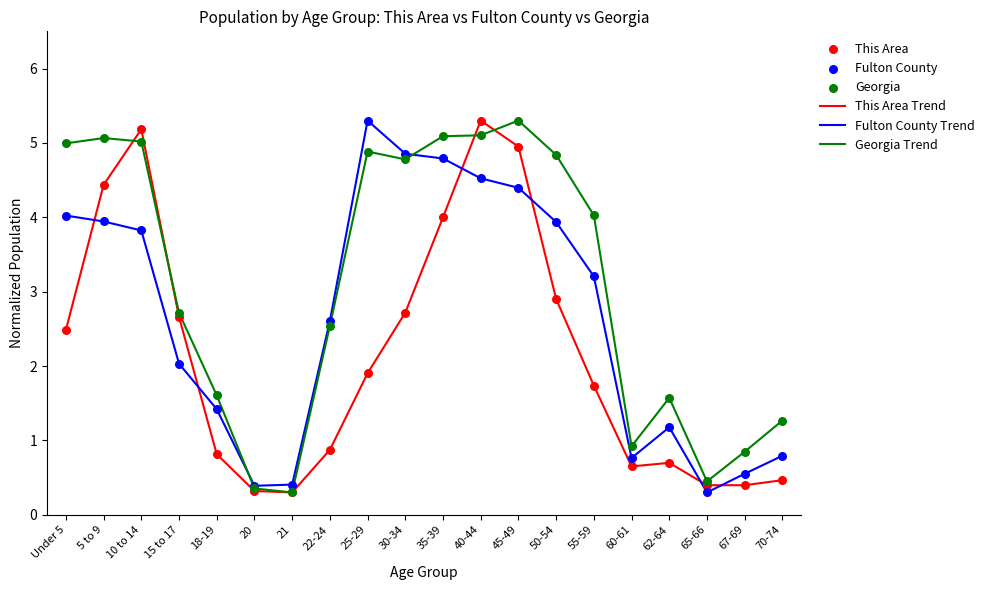

Which series changed the most between 15 to 17 and 22-24?

This Area Trend